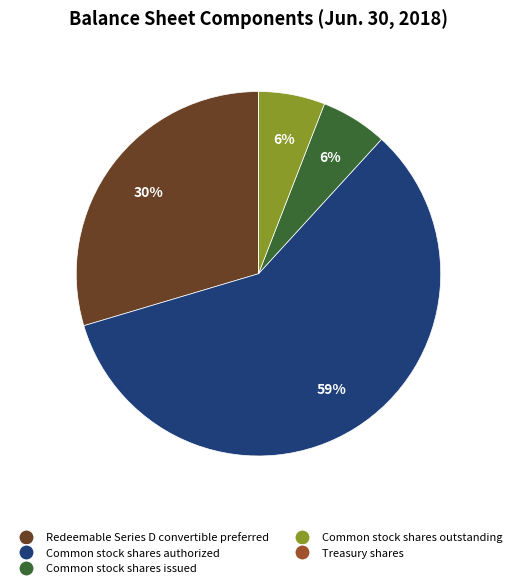

To the nearest percent, what is the combined percentage of Common stock shares authorized and Redeemable Series D convertible preferred?

88%